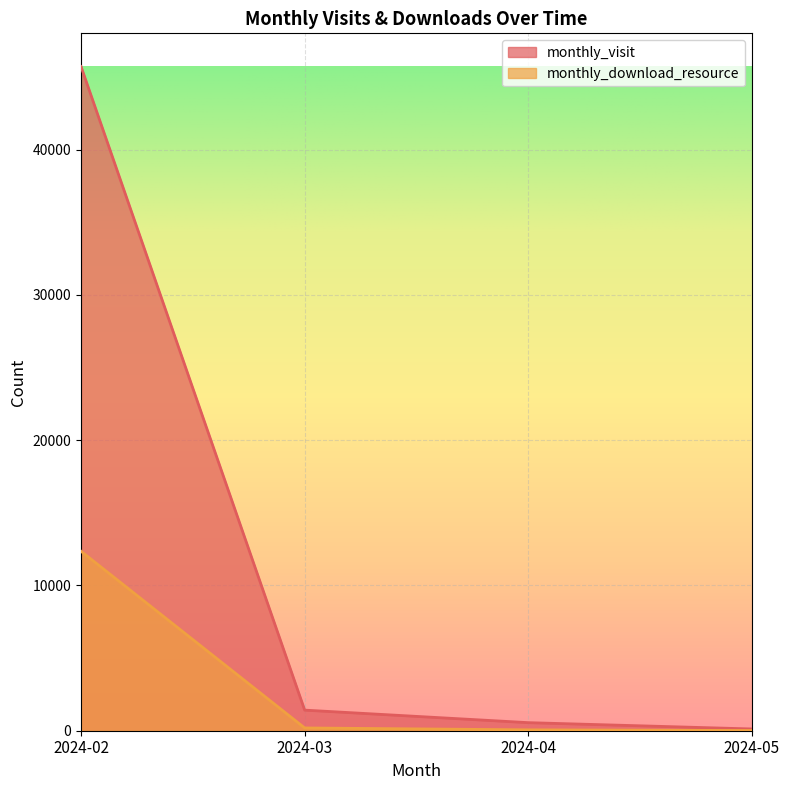

True or false: monthly_download_resource and monthly_visit cross at least once.

False